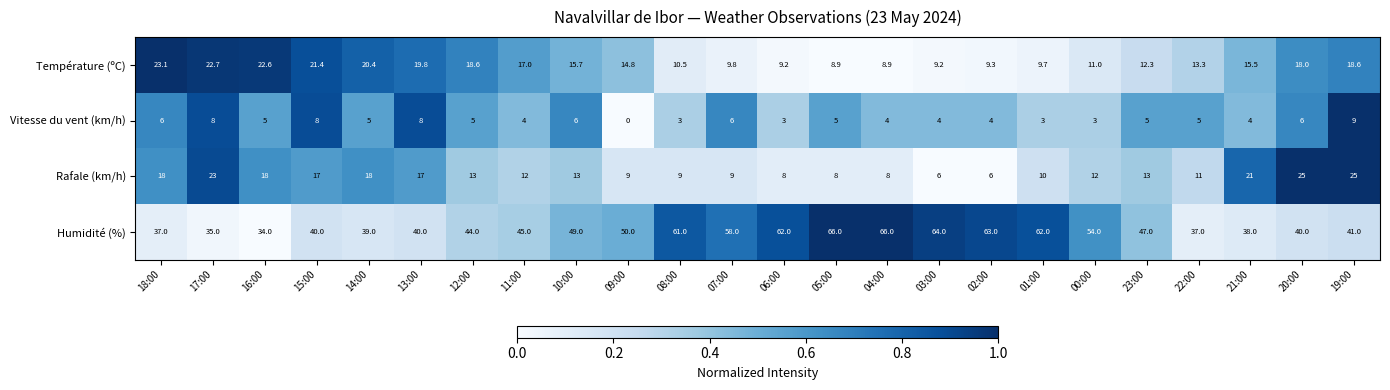

Is the value of Température (ºC) at 09:00 greater than the value of Rafale (km/h) at 12:00?

Yes